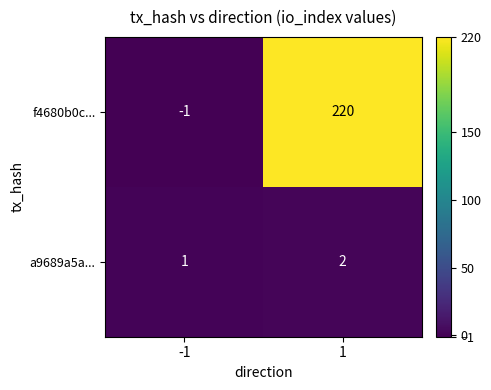

The value of f4680b0c... at 1 is 51. True or false?

False